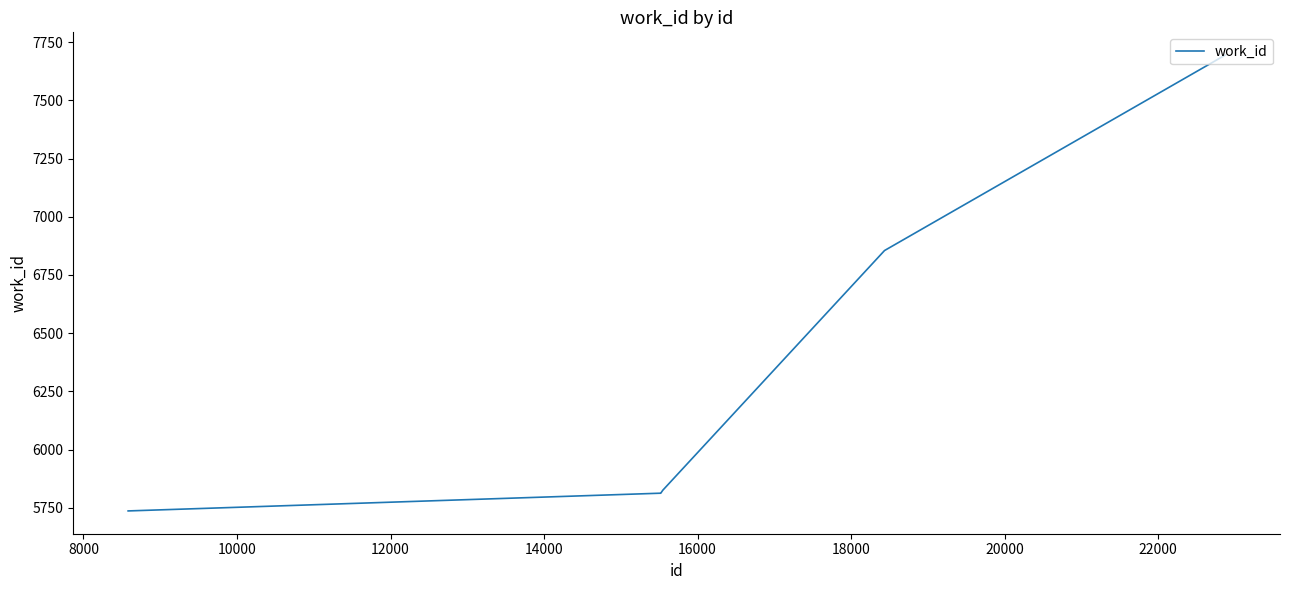

What is the sum of all values?

60990